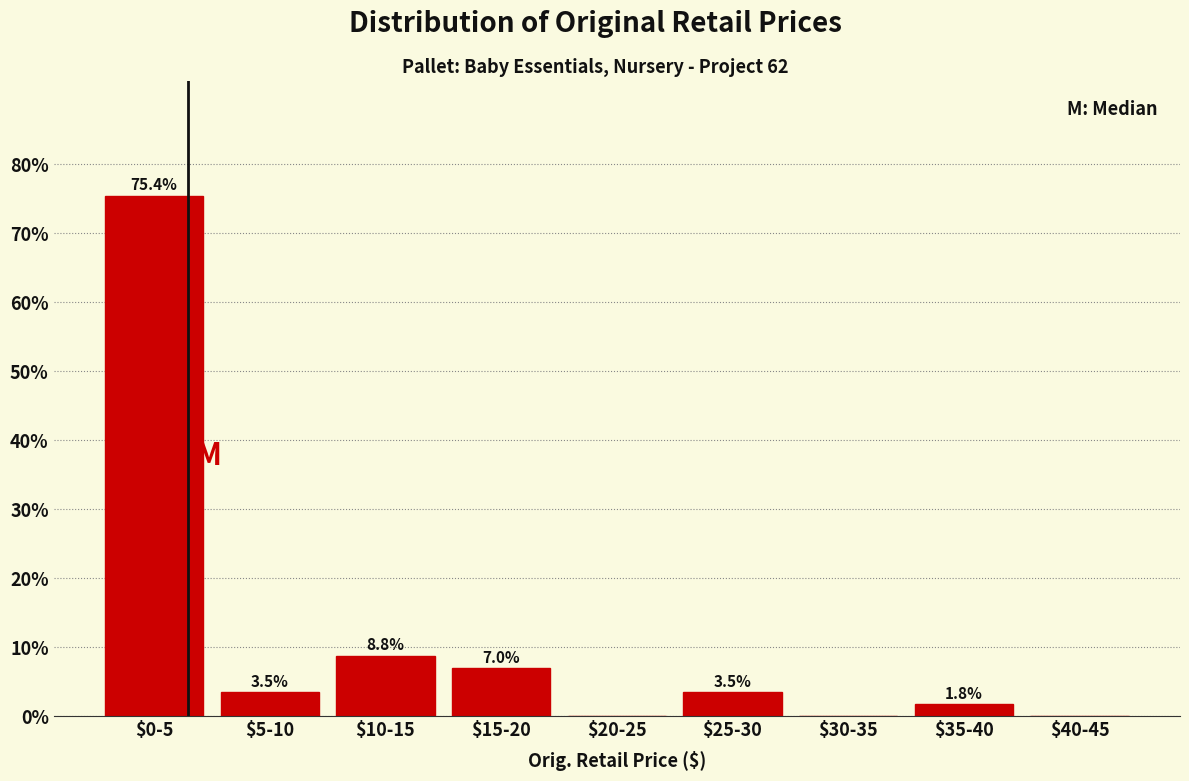

Which label corresponds to the largest value in the chart?

$0-5